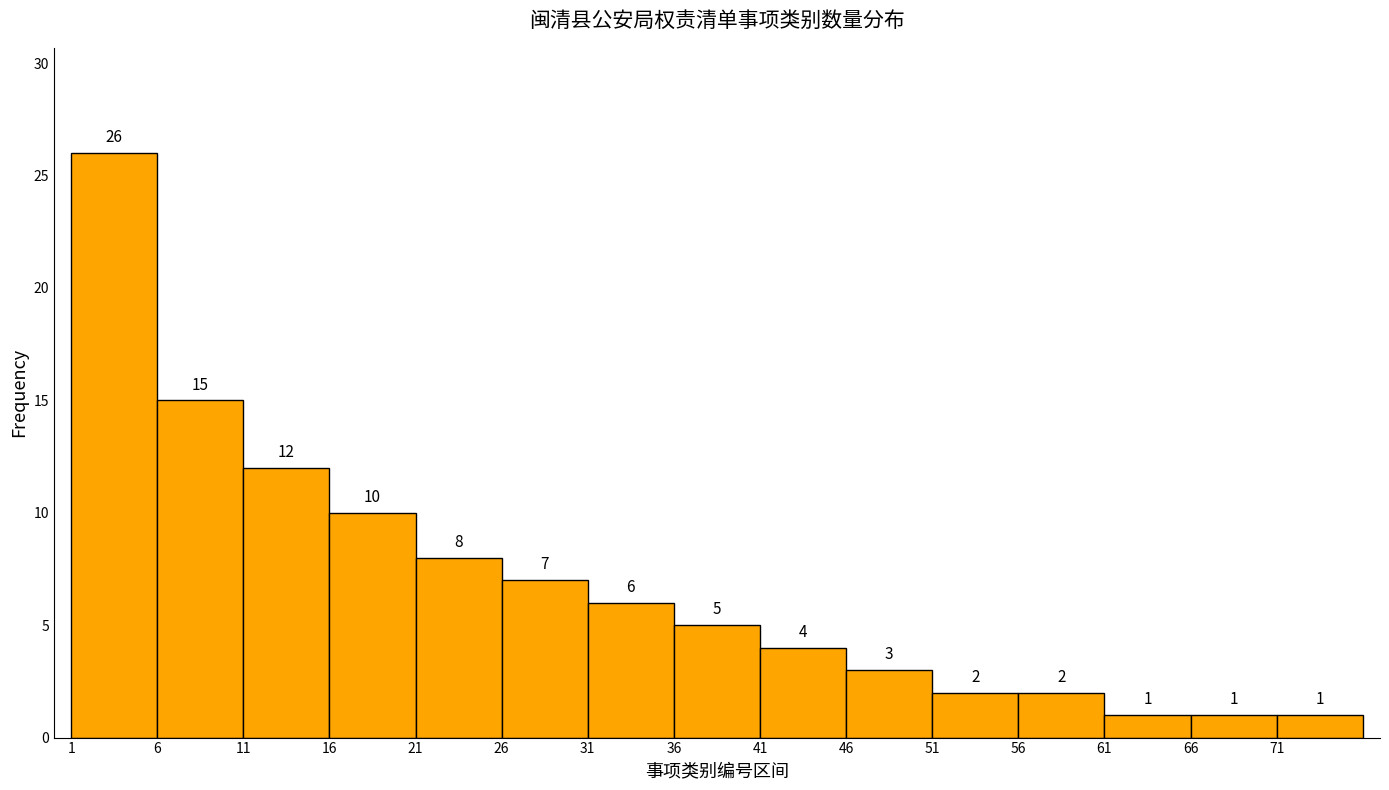

Over which range of the x-axis is the bar tallest?

1 to 6